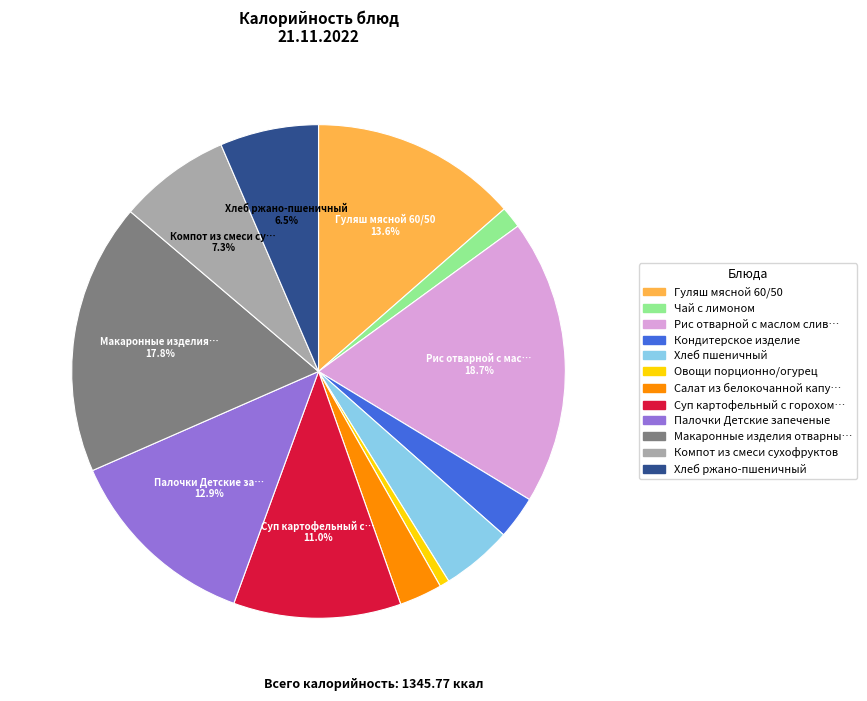

Is there a majority slice in this chart?

No